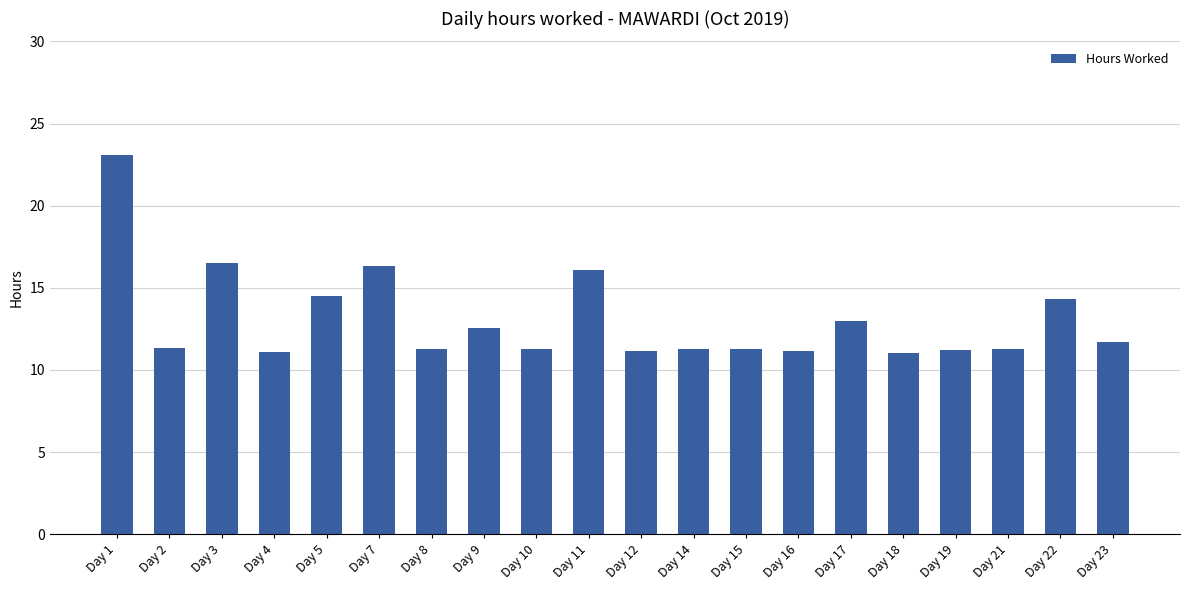

How many bars are there in total?

20